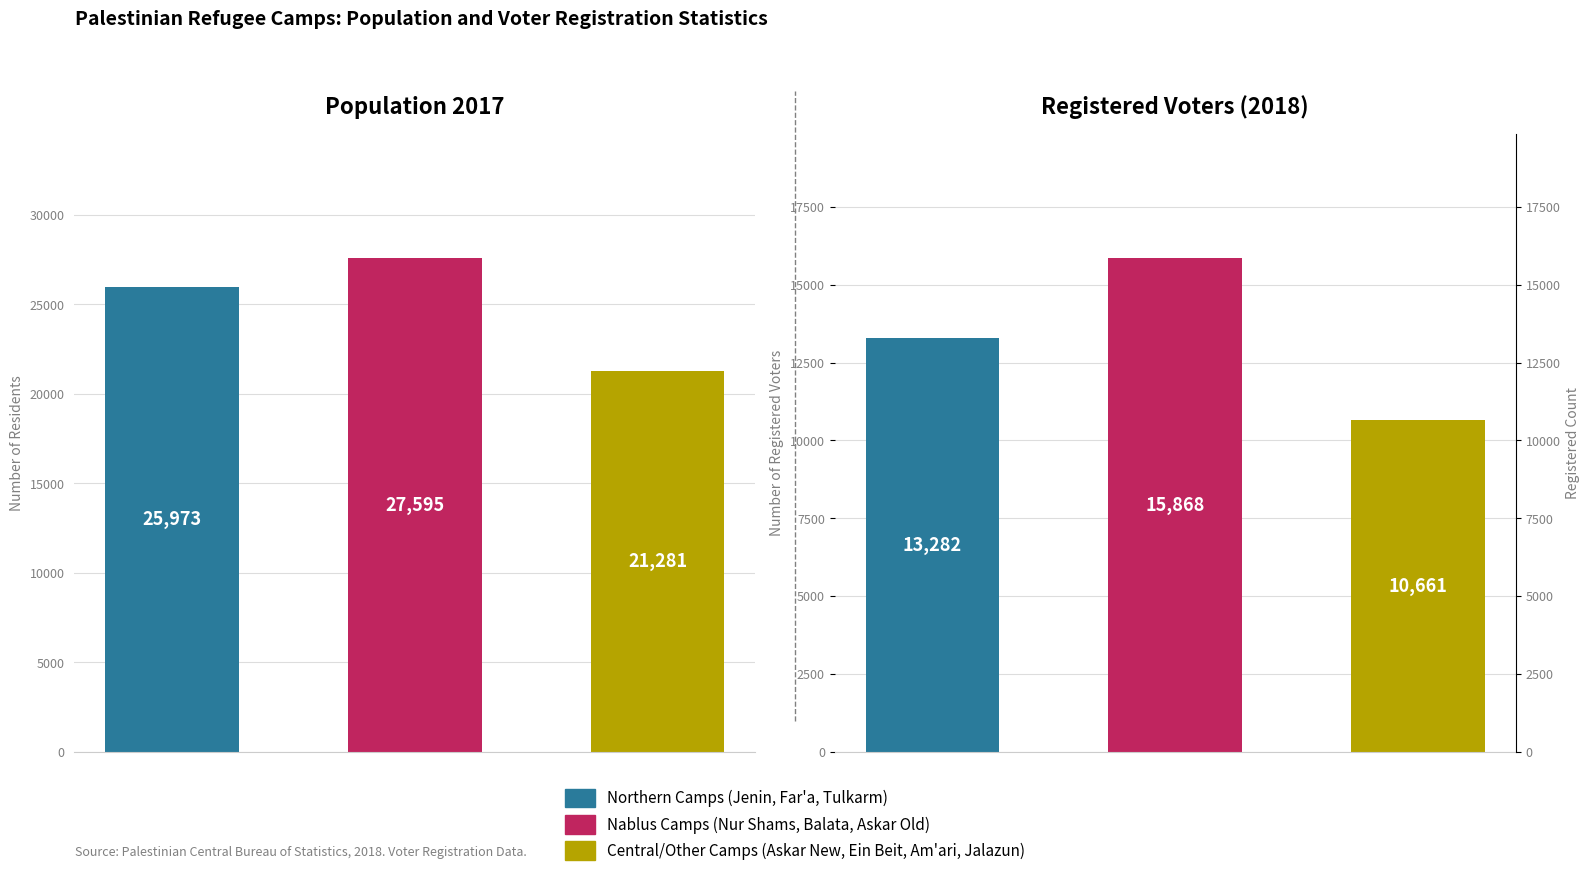

At how many categories does at least one series exceed 20243?

3